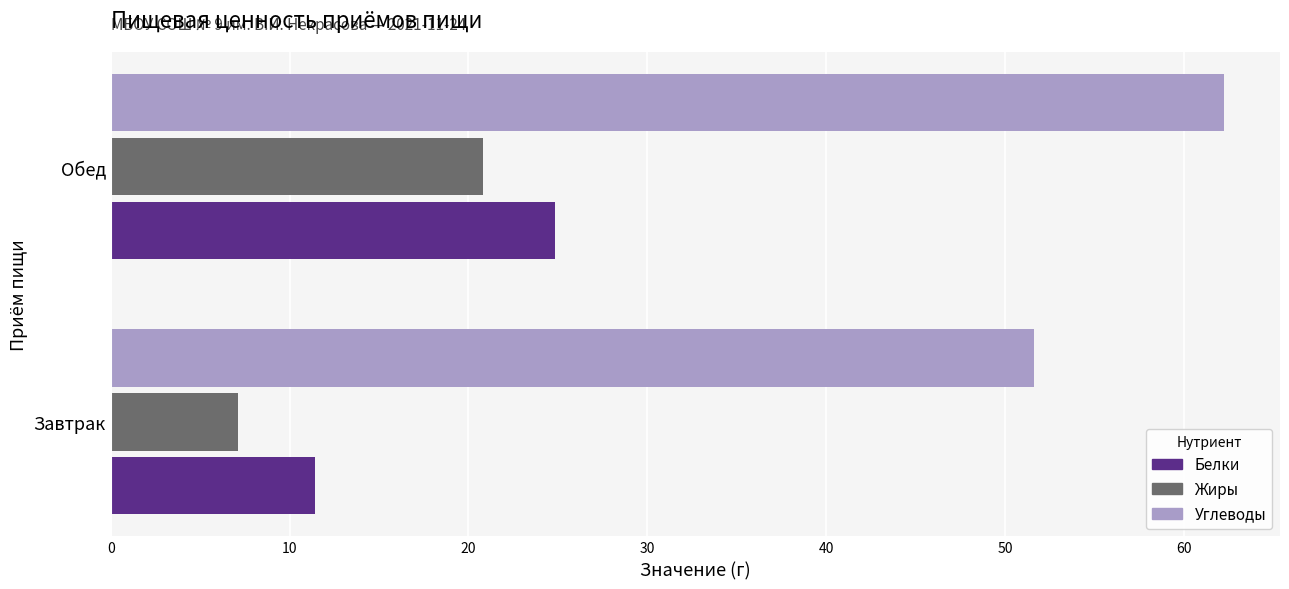

The Жиры series shows 20.8 at Обед. True or false?

True